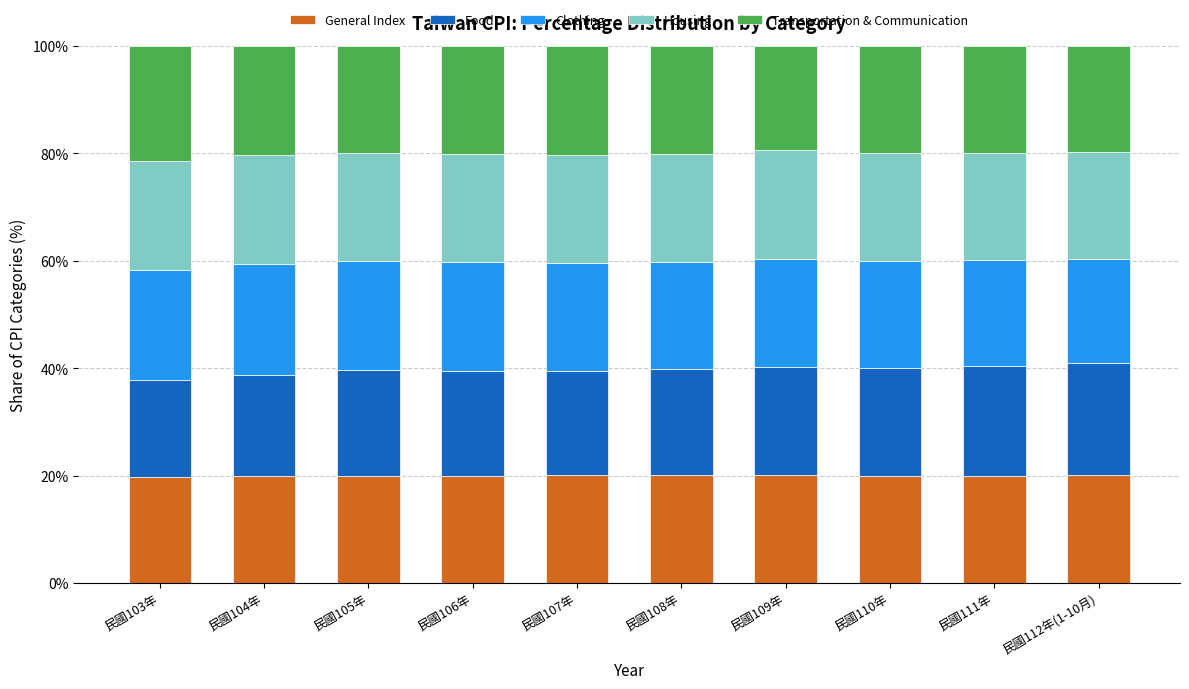

What is the total value across all series at 民國108年?

100.0